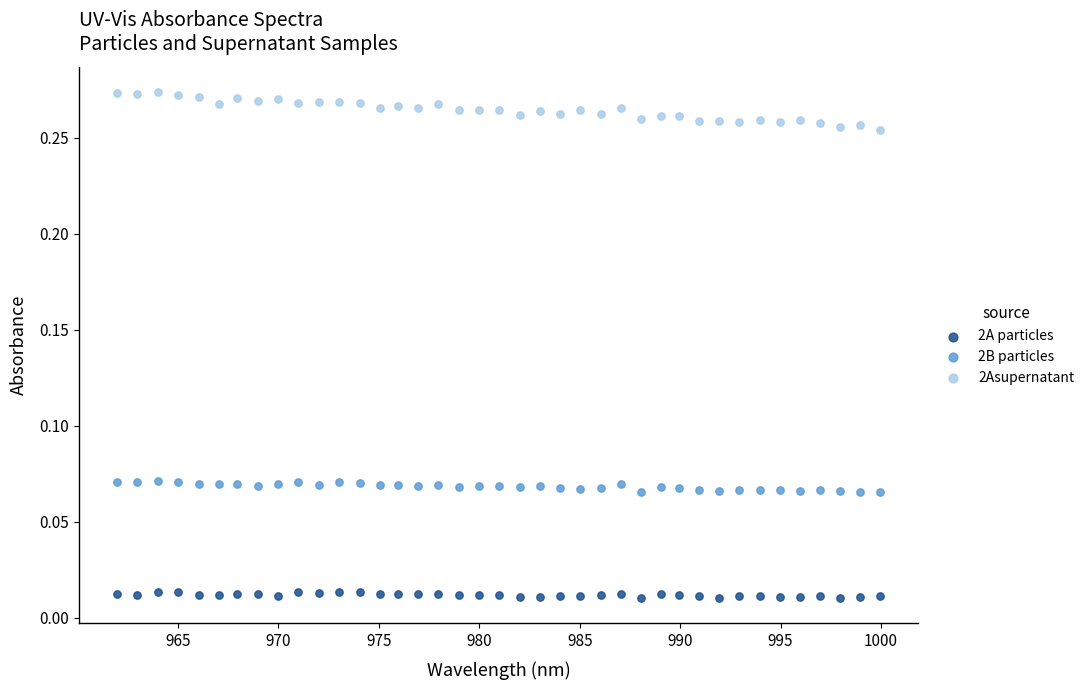

Which series contains the lowest Y value?

2A particles